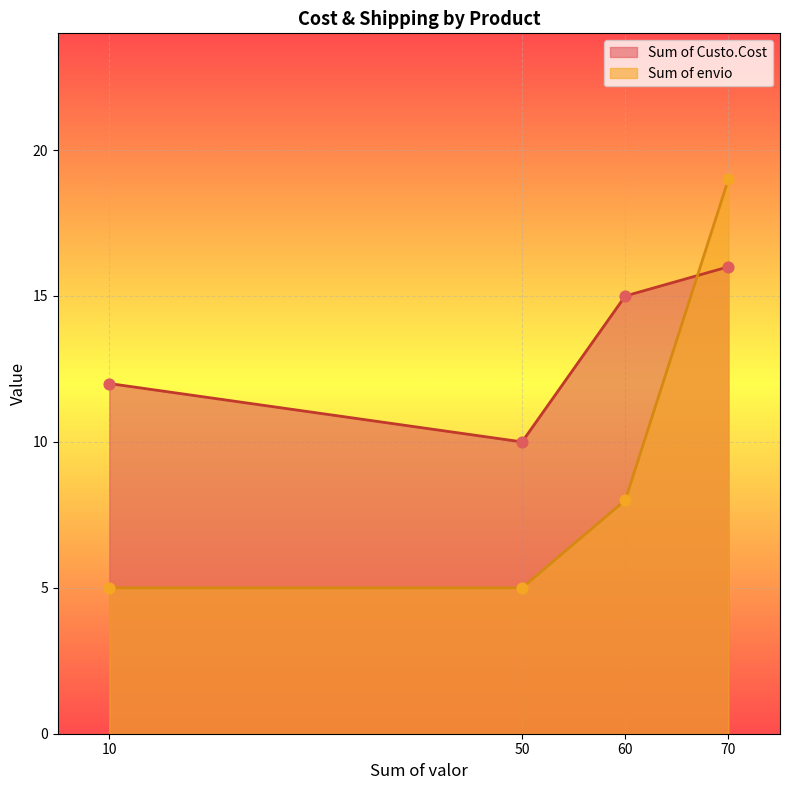

Which series has the largest total across all categories?

Sum of Custo.Cost